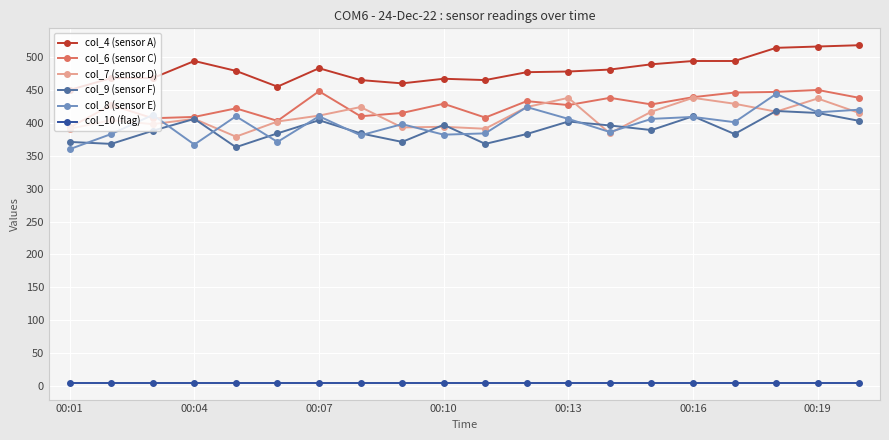

Which series has the largest range (max minus min)?

col_8 (sensor E)